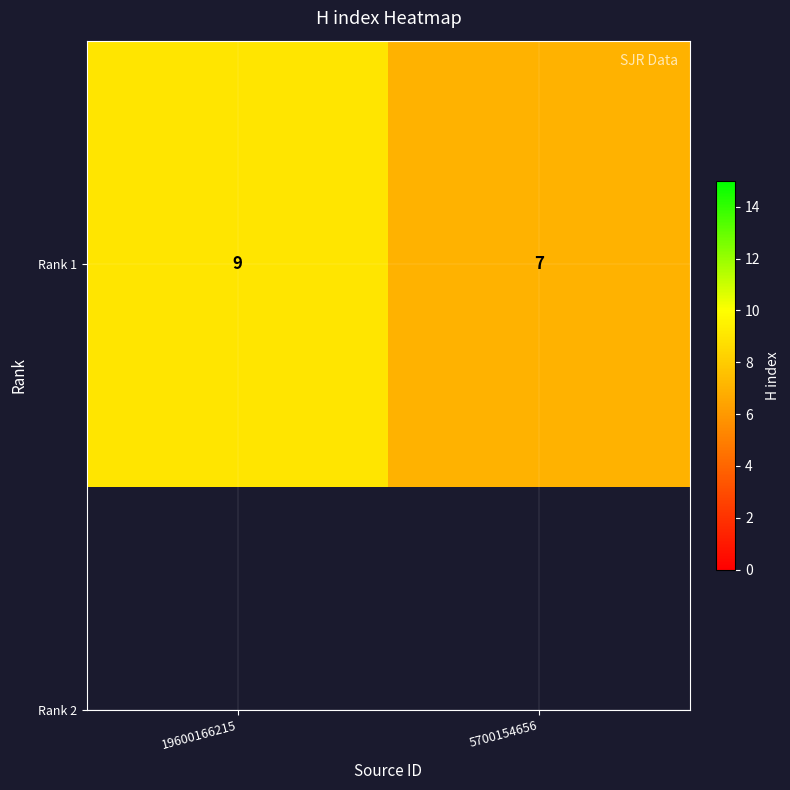

Rank the categories by value from highest to lowest.

19600166215, 5700154656